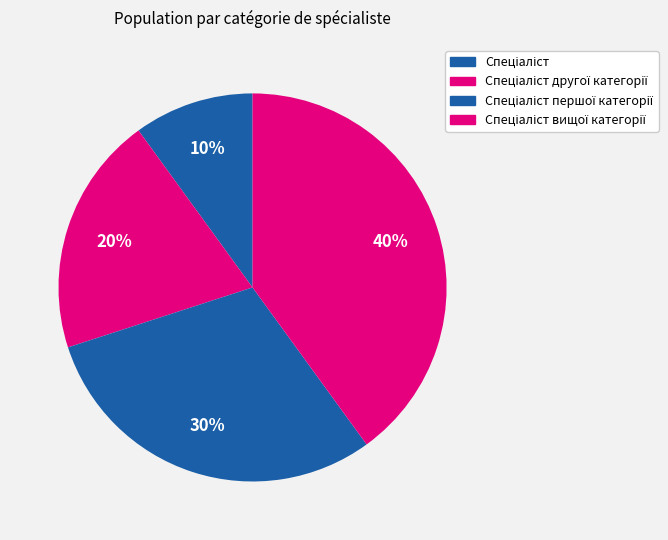

How many segments does this pie chart have?

4